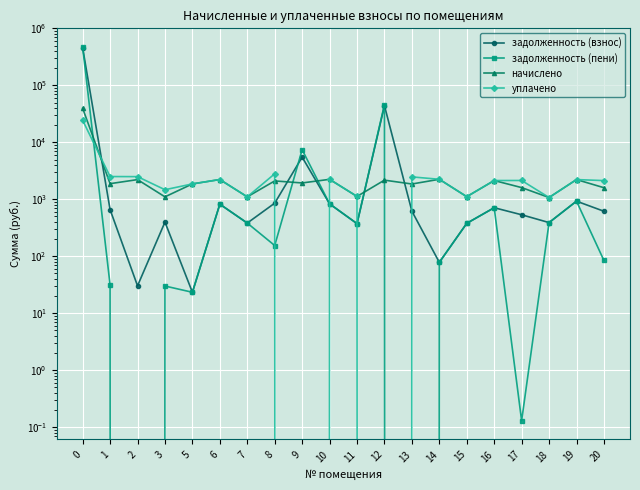

What is the sum of the начислено values at 10 and 18?

3322.0